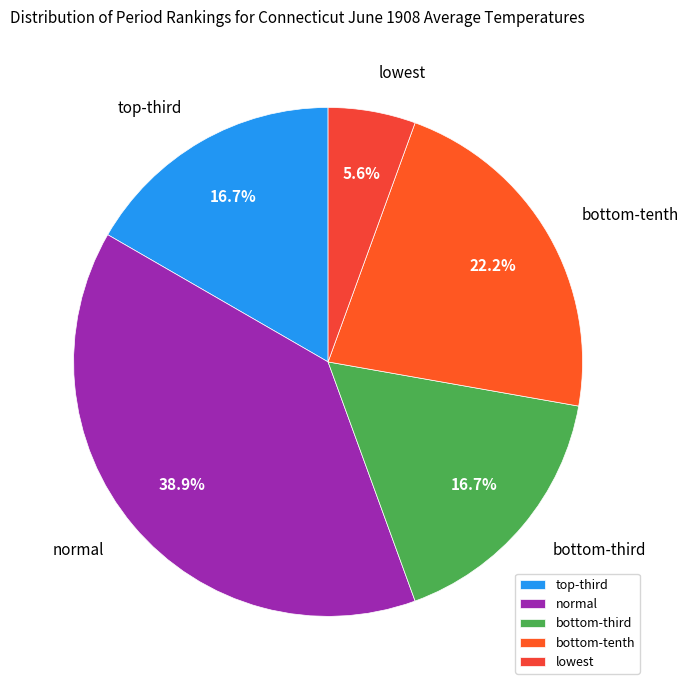

To the nearest percent, what percentage of the pie is lowest?

6%